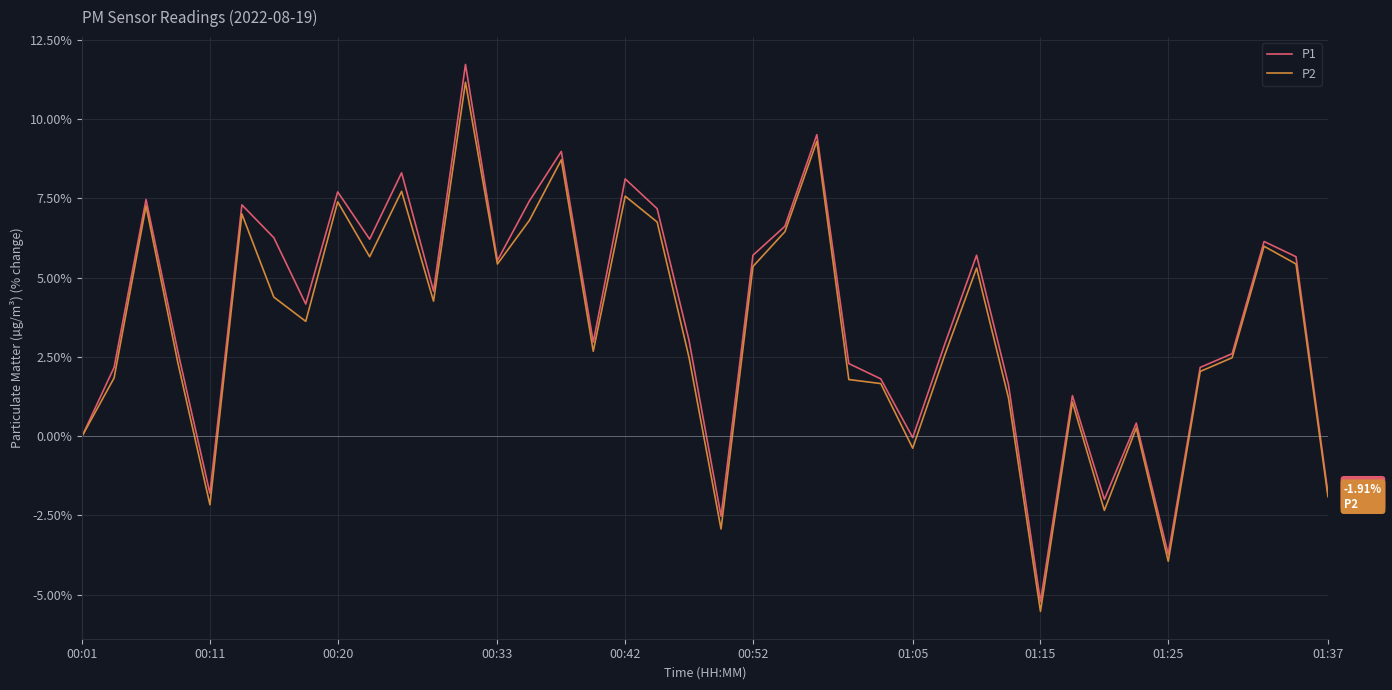

Which series has the largest range (max minus min)?

P1